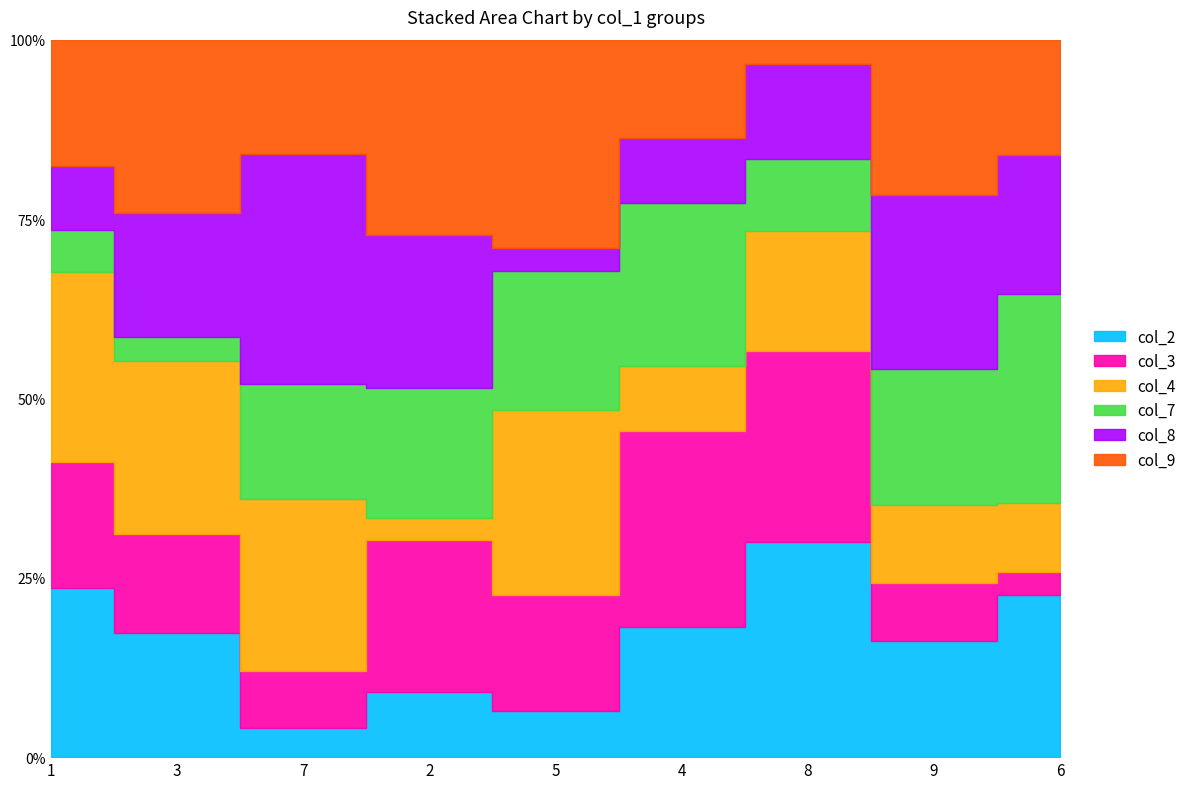

What is the difference between the second highest and second lowest values in the col_8 series?

6